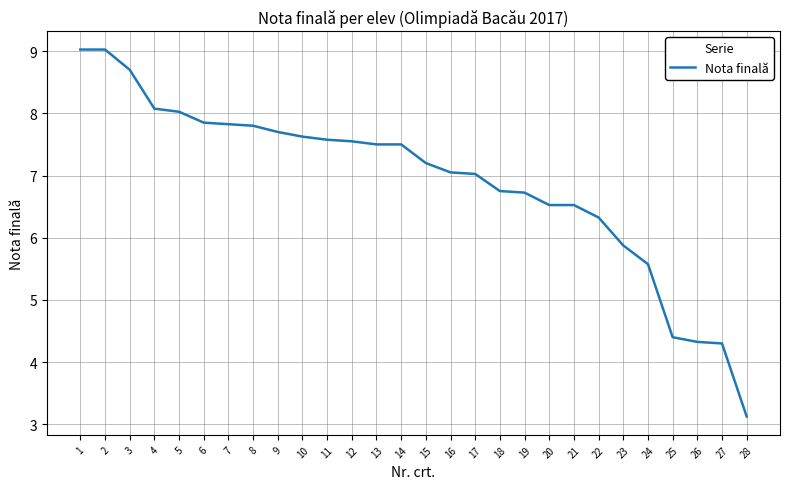

How many lines are shown in the chart?

1